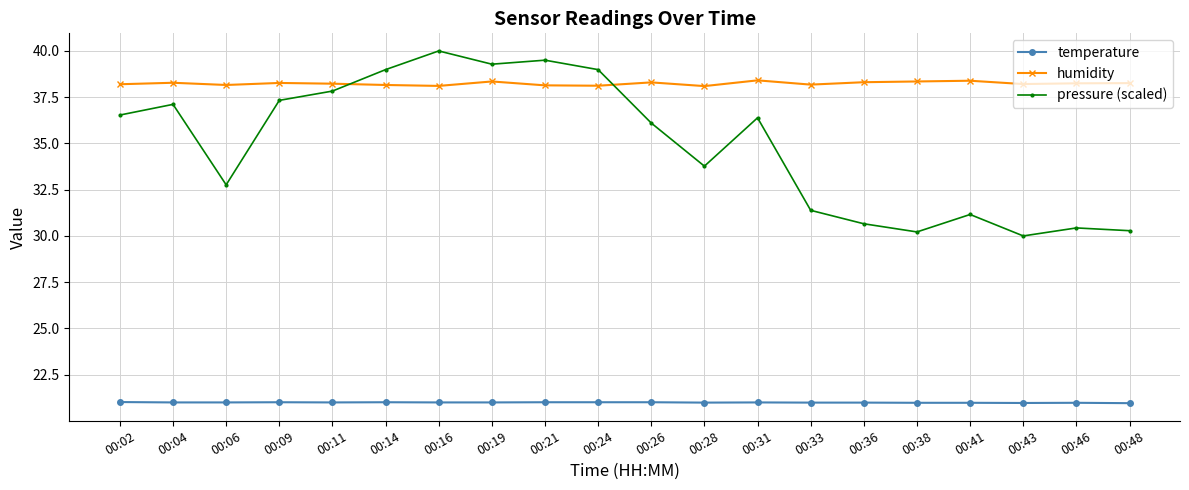

Is it true that temperature equals 14.1 at 00:43?

False